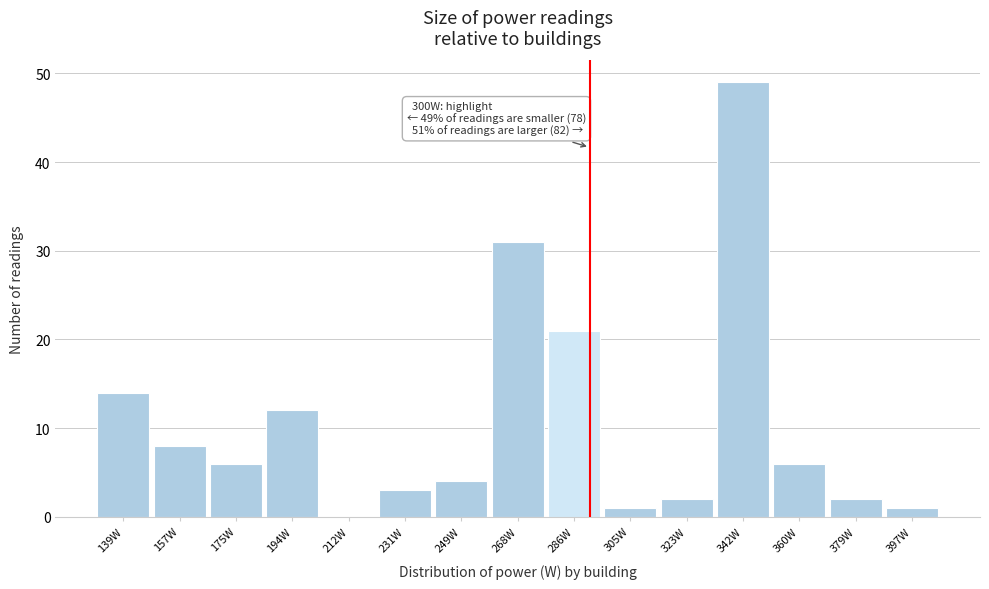

Reading left to right, what are all the values shown in this chart?

139W=14	157W=8	175W=6	194W=12	212W=0	231W=3	249W=4	268W=31	286W=21	305W=1	323W=2	342W=49	360W=6	379W=2	397W=1